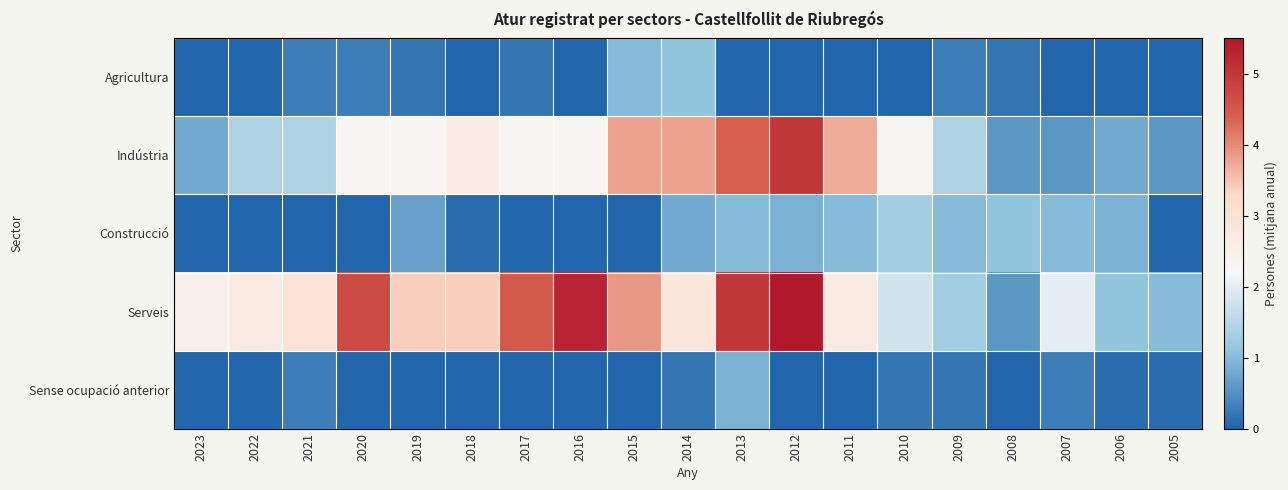

Between 2014 and 2006, which series saw the biggest shift?

Indústria